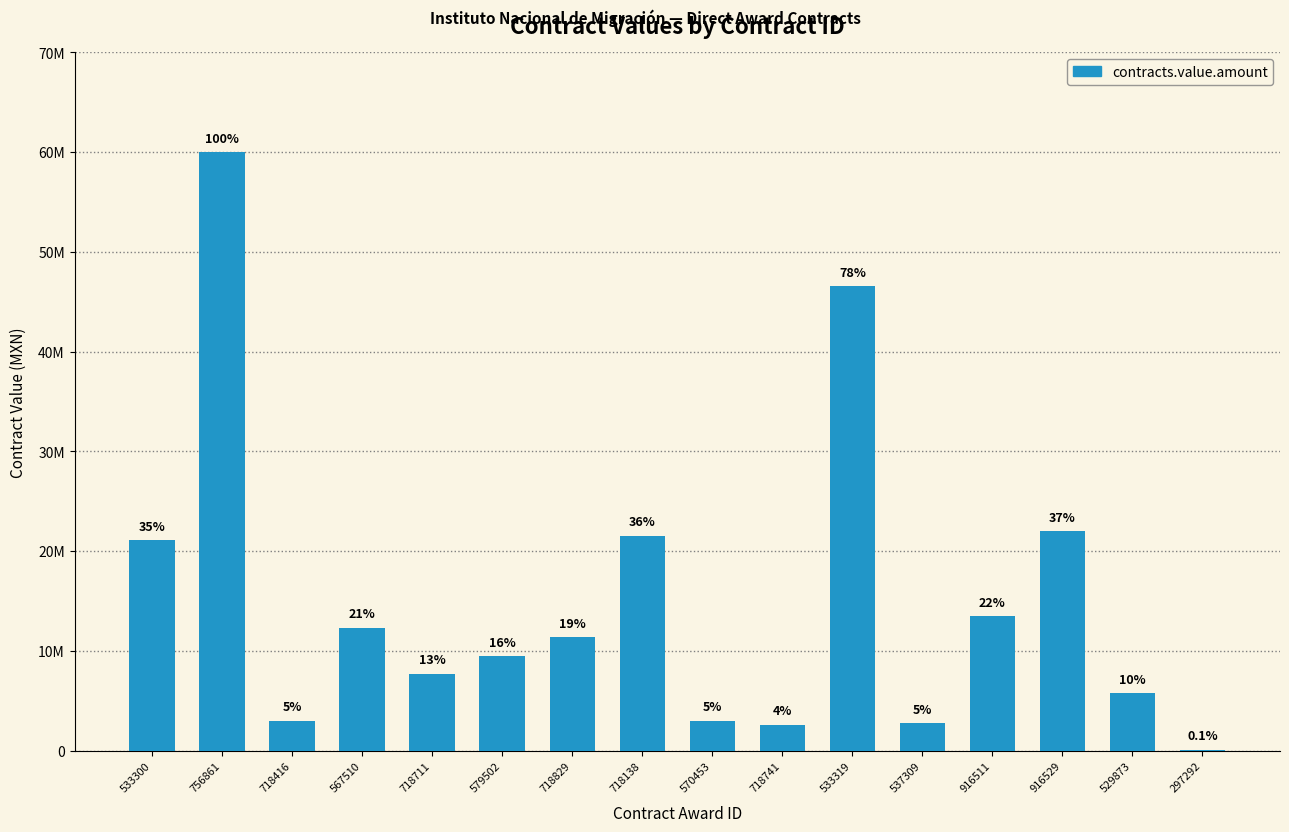

Does the chart contain any negative values?

No